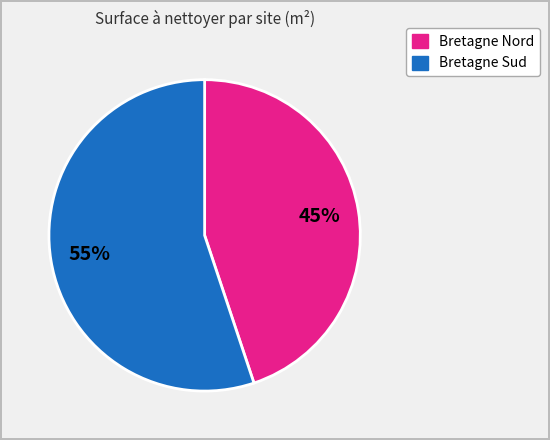

Count the number of slices in the pie.

2